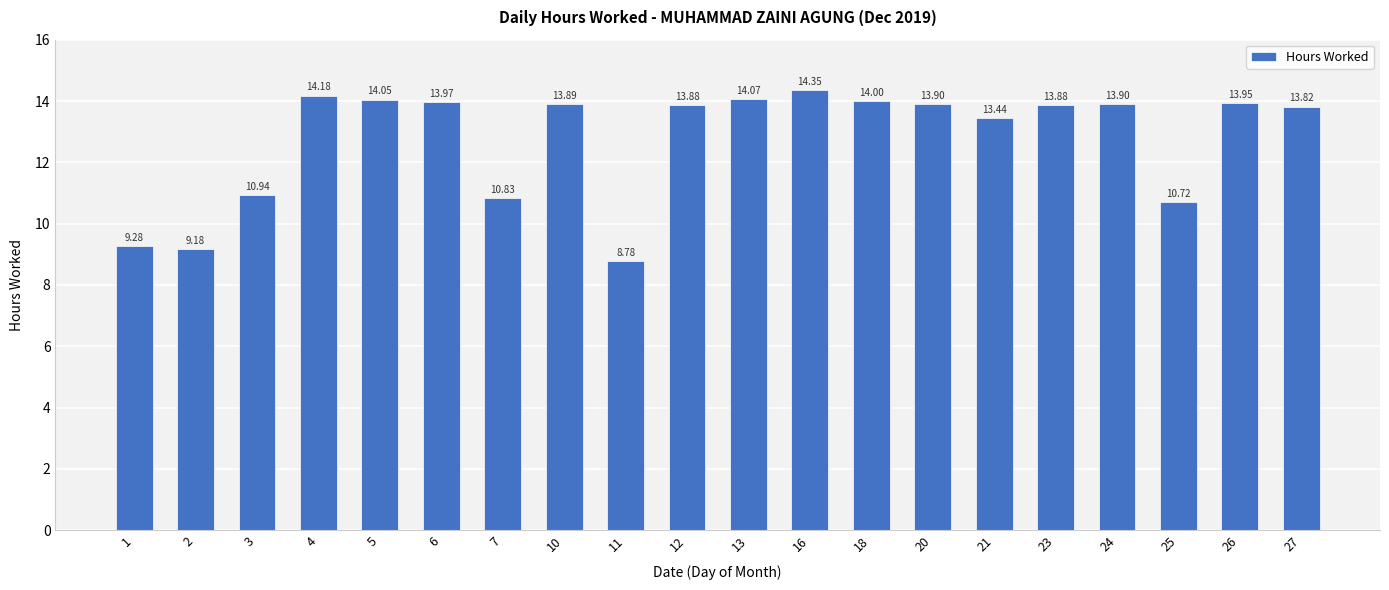

What is the difference between the maximum and minimum values?

5.6